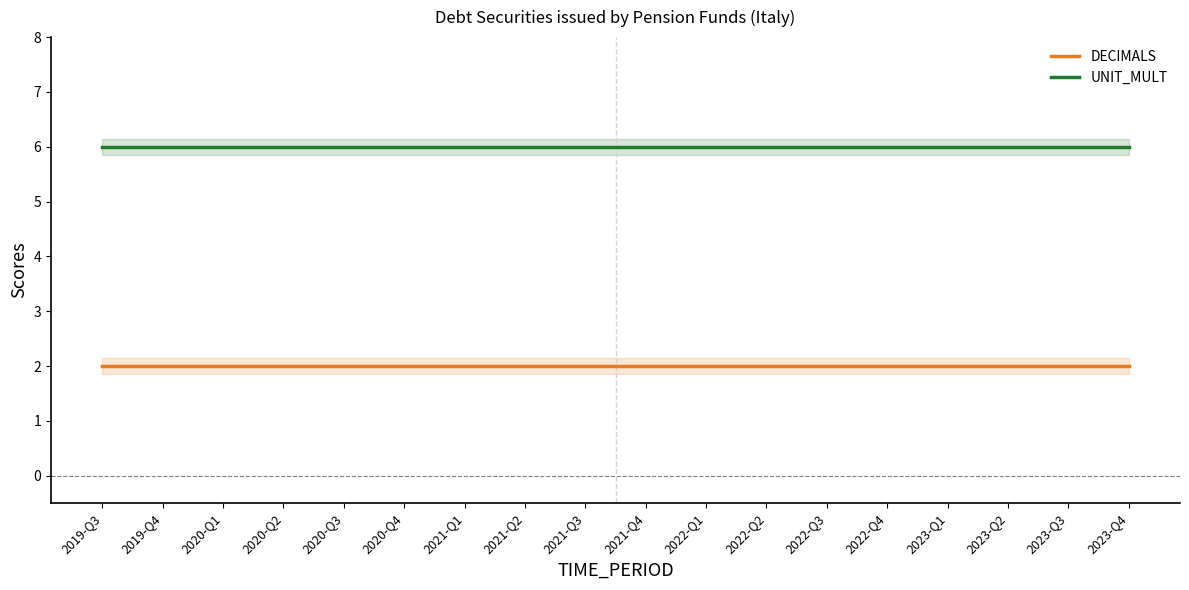

Is the value of UNIT_MULT at 2020-Q4 greater than the value of DECIMALS at 2022-Q4?

Yes